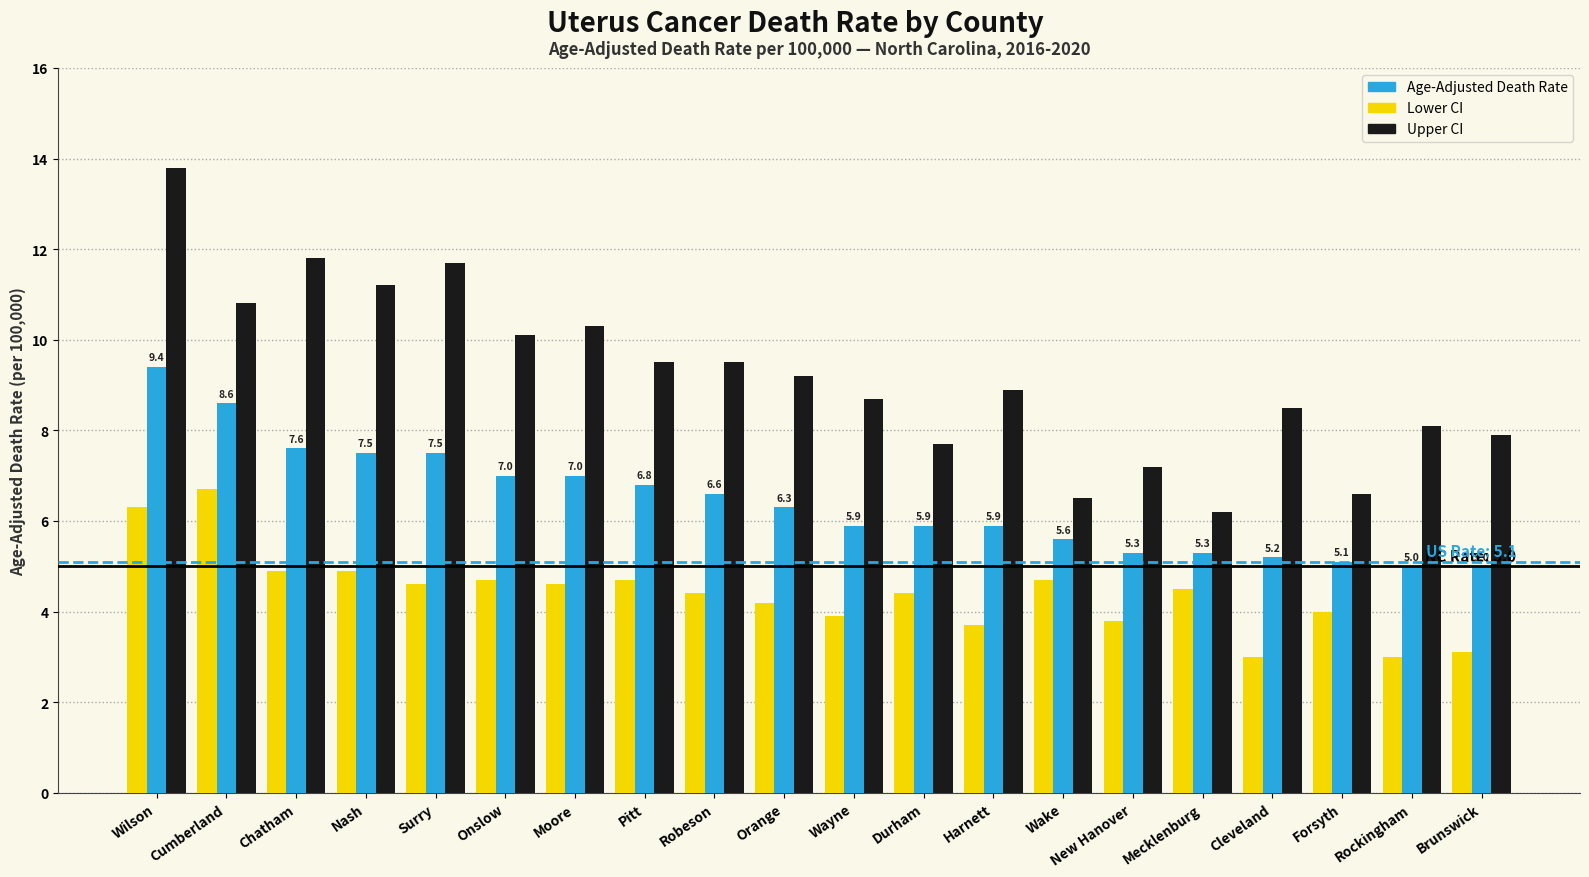

What is the spread (max minus min) of values at Robeson?

5.1